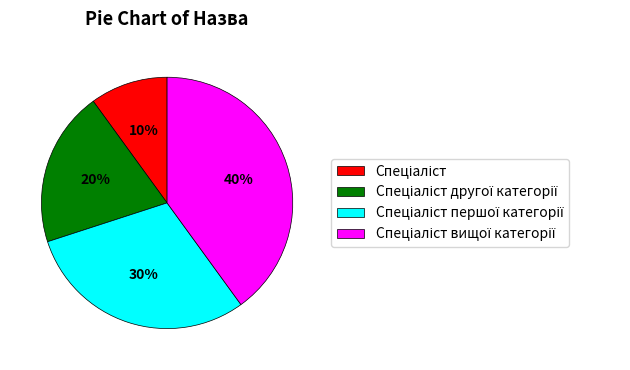

Does any single category account for the majority?

No